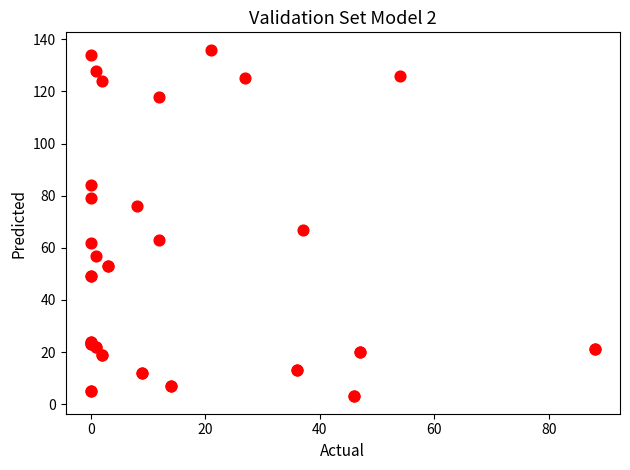

What Y value in the scatter plot is closest to 69?

67